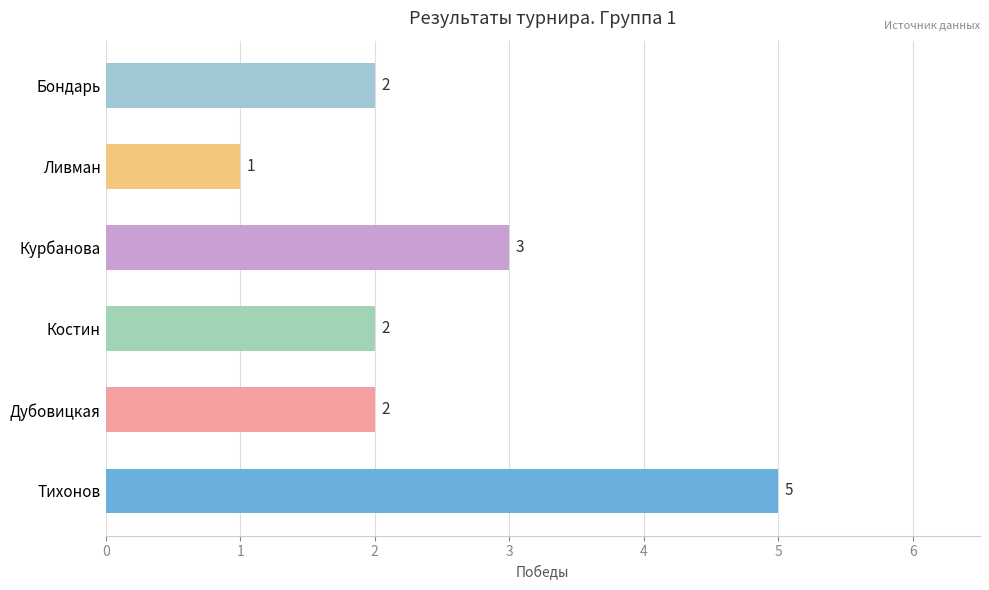

The value at Дубовицкая is 1. True or false?

False